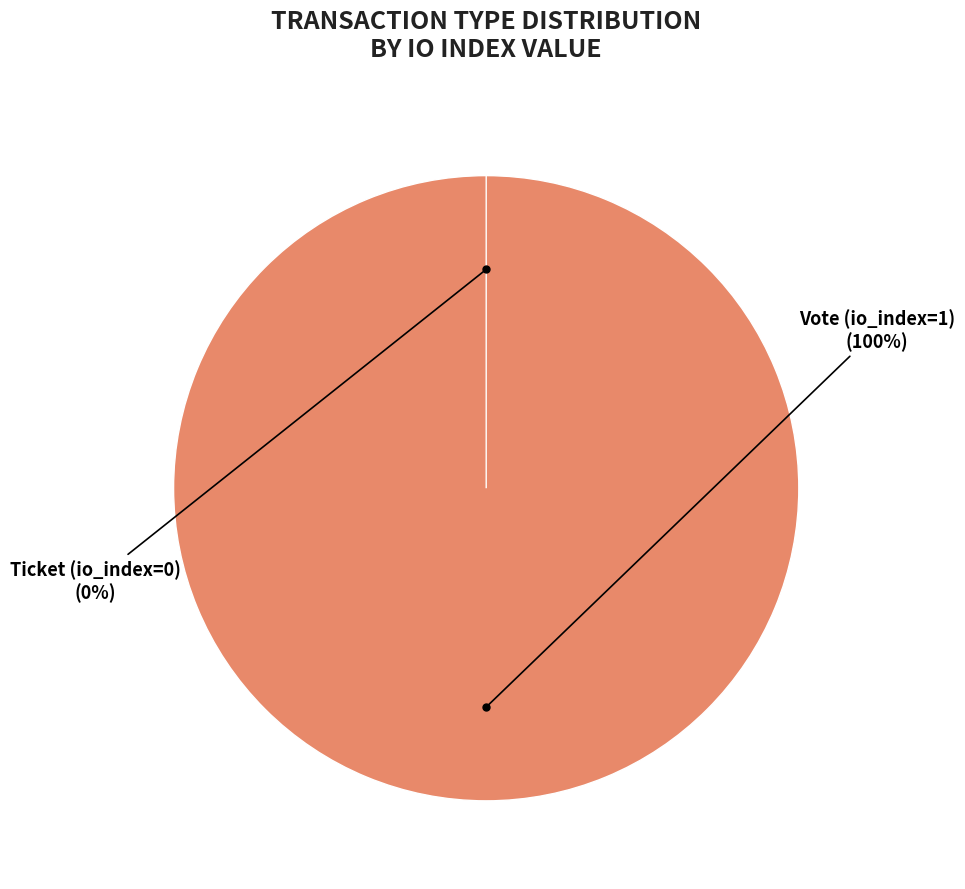

What percentage is the Vote slice, to the nearest percent?

100%